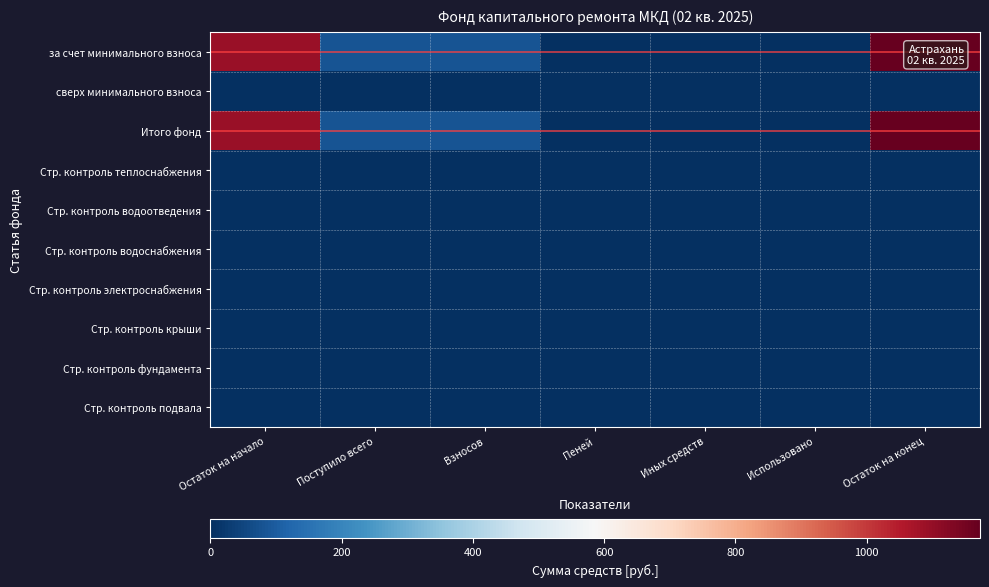

Reading right to left, list all the values displayed in this chart.

за счет минимального взноса: Остаток на конец=1172.8	Использовано=0.0	Иных средств=0.0	Пеней=0.0	Взносов=81.2	Поступило всего=81.2	Остаток на начало=1091.6
сверх минимального взноса: Остаток на конец=0.0	Использовано=0.0	Иных средств=0.0	Пеней=0.0	Взносов=0.0	Поступило всего=0.0	Остаток на начало=0.0
Итого фонд: Остаток на конец=1172.8	Использовано=0.0	Иных средств=0.0	Пеней=0.0	Взносов=81.2	Поступило всего=81.2	Остаток на начало=1091.6
Стр. контроль теплоснабжения: Остаток на конец=0.0	Использовано=0.0	Иных средств=0.0	Пеней=0.0	Взносов=0.0	Поступило всего=0.0	Остаток на начало=0.0
Стр. контроль водоотведения: Остаток на конец=0.0	Использовано=0.0	Иных средств=0.0	Пеней=0.0	Взносов=0.0	Поступило всего=0.0	Остаток на начало=0.0
Стр. контроль водоснабжения: Остаток на конец=0.0	Использовано=0.0	Иных средств=0.0	Пеней=0.0	Взносов=0.0	Поступило всего=0.0	Остаток на начало=0.0
Стр. контроль электроснабжения: Остаток на конец=0.0	Использовано=0.0	Иных средств=0.0	Пеней=0.0	Взносов=0.0	Поступило всего=0.0	Остаток на начало=0.0
Стр. контроль крыши: Остаток на конец=0.0	Использовано=0.0	Иных средств=0.0	Пеней=0.0	Взносов=0.0	Поступило всего=0.0	Остаток на начало=0.0
Стр. контроль фундамента: Остаток на конец=0.0	Использовано=0.0	Иных средств=0.0	Пеней=0.0	Взносов=0.0	Поступило всего=0.0	Остаток на начало=0.0
Стр. контроль подвала: Остаток на конец=0.0	Использовано=0.0	Иных средств=0.0	Пеней=0.0	Взносов=0.0	Поступило всего=0.0	Остаток на начало=0.0